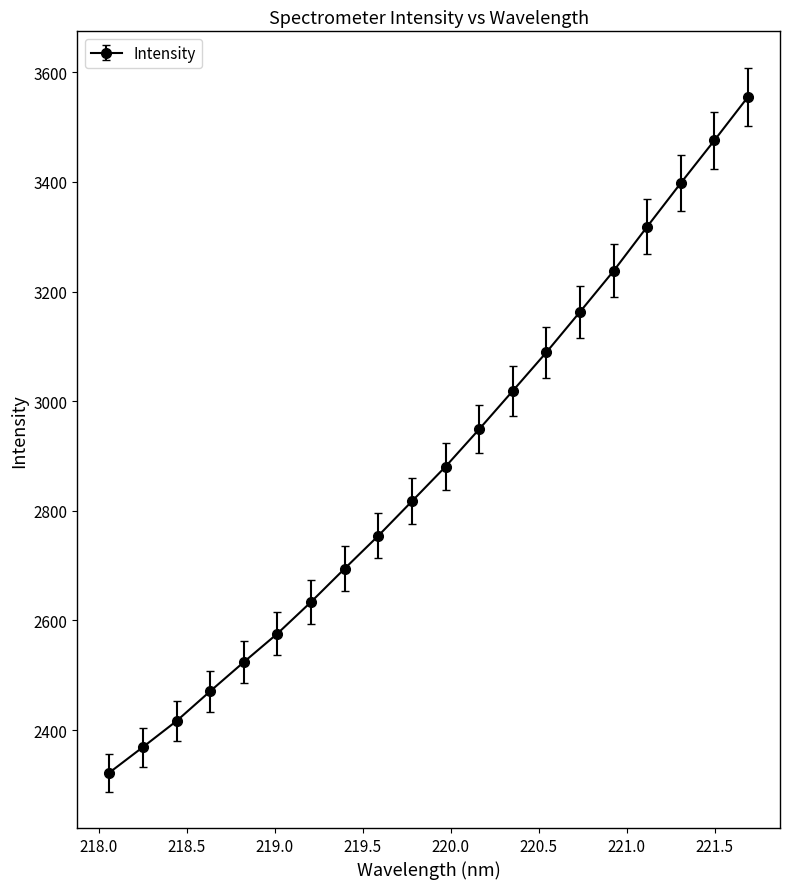

What is the average value?

2883.2